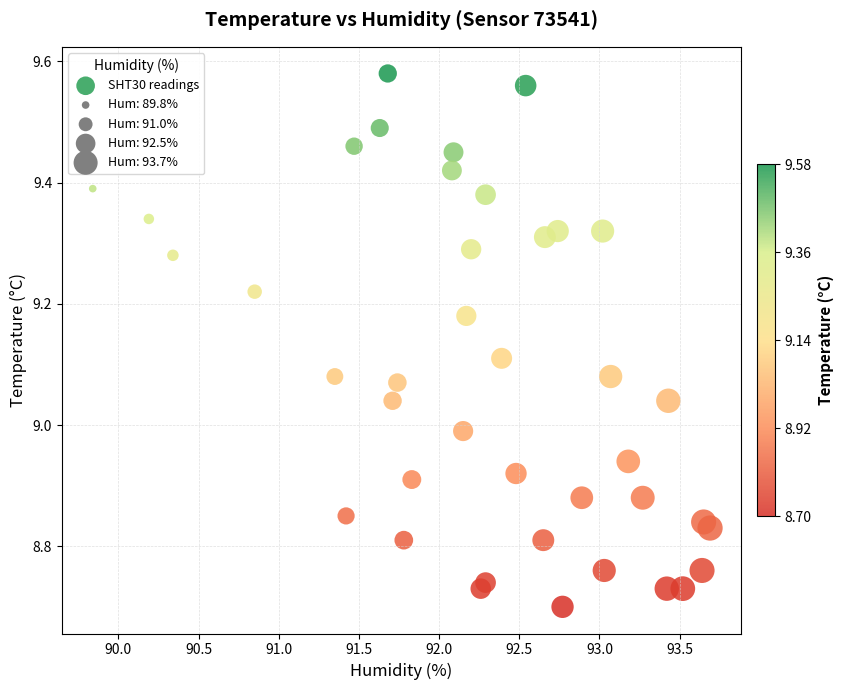

What is the range of Y values (max minus min)?

0.9